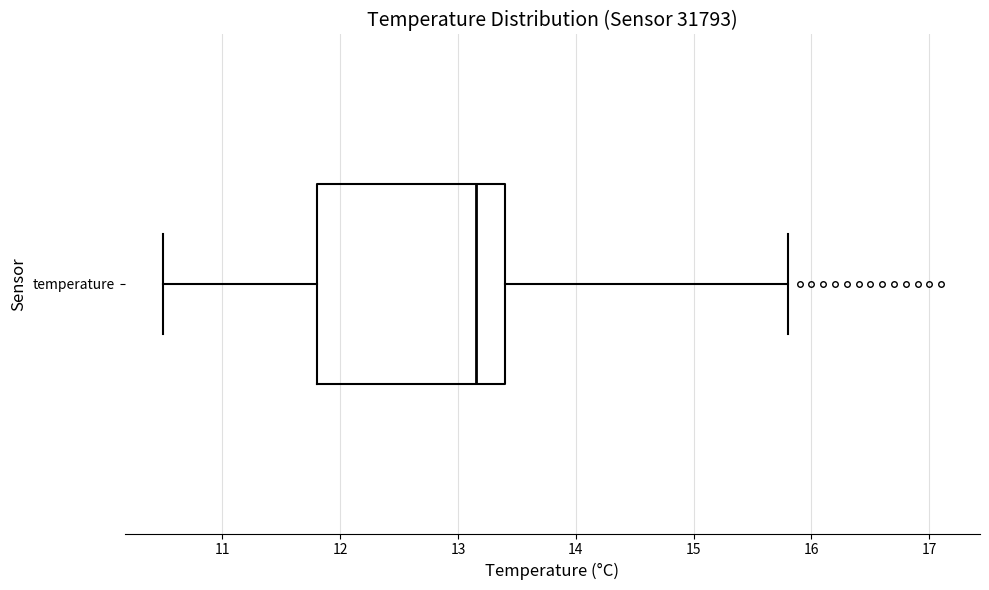

Read this box plot against the x-axis: the position of the median line, the range covered by the box, and the ends of both whiskers. The values are not printed on the chart, so give them approximately, as read against the axis.

median 13.2, box 11.8 to 13.4, whiskers 10.5 to 15.8